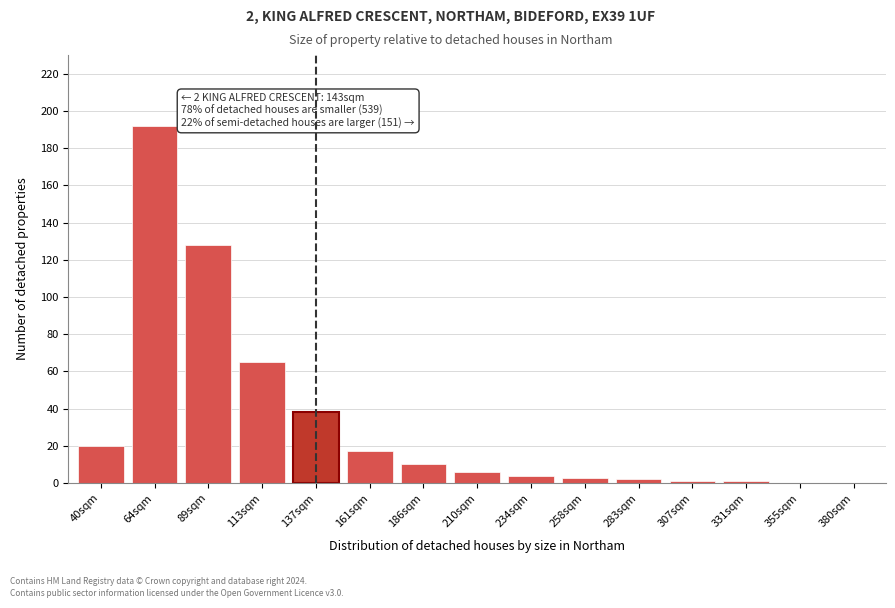

Reading left to right, what are all the values shown in this chart?

40sqm=20	64sqm=192	89sqm=128	113sqm=65	137sqm=38	161sqm=17	186sqm=10	210sqm=6	234sqm=4	258sqm=3	283sqm=2	307sqm=1	331sqm=1	355sqm=0	380sqm=0